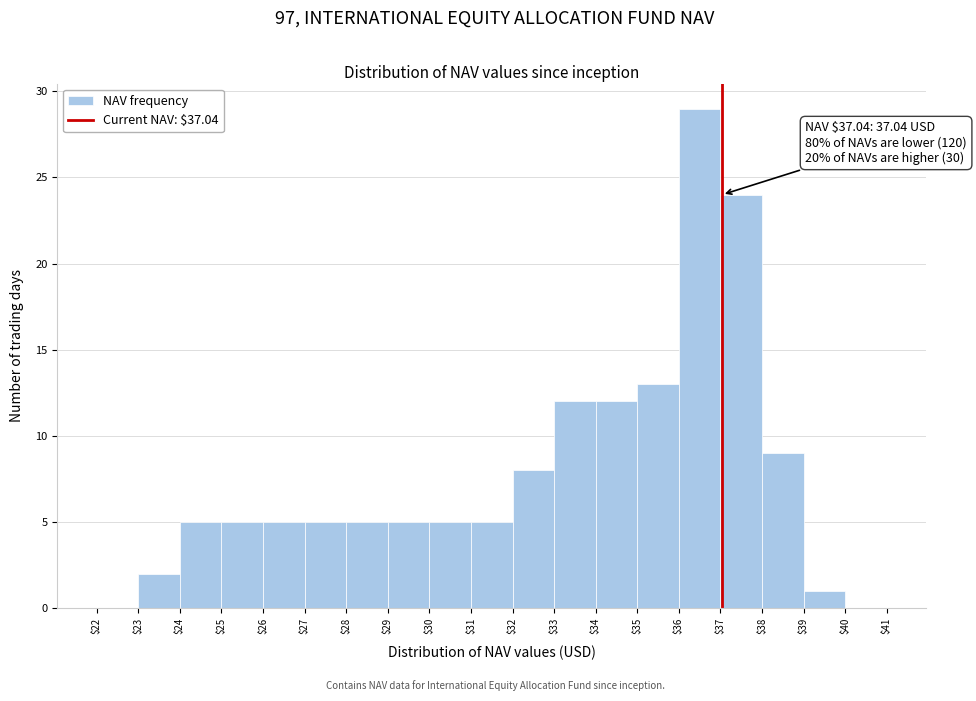

Over which range of the x-axis is the bar tallest?

$36 to $37